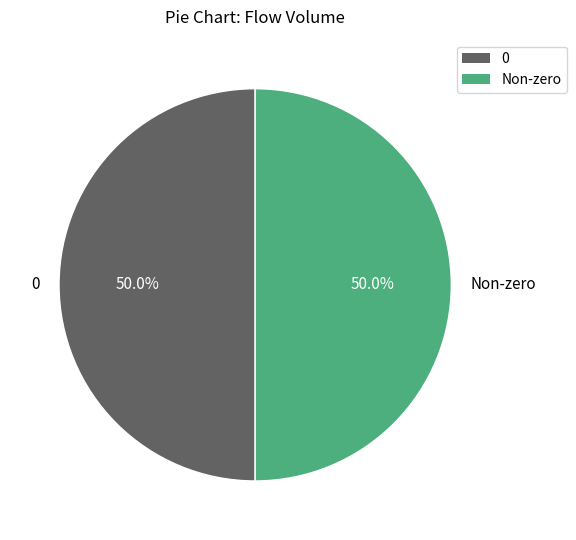

Combined, what portion of the pie is 0 and Non-zero?

100.0%